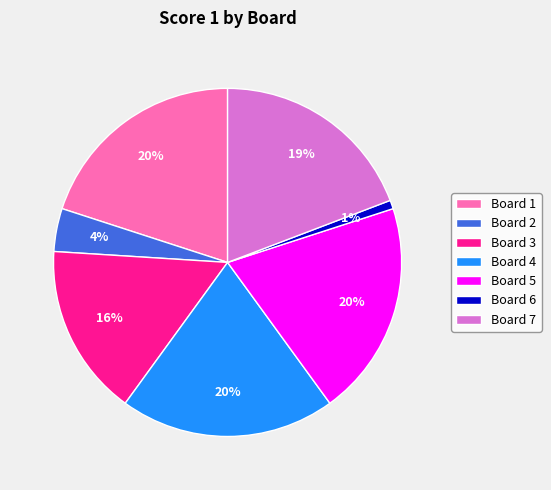

Is it true that Board 5 is 8% of the pie?

False